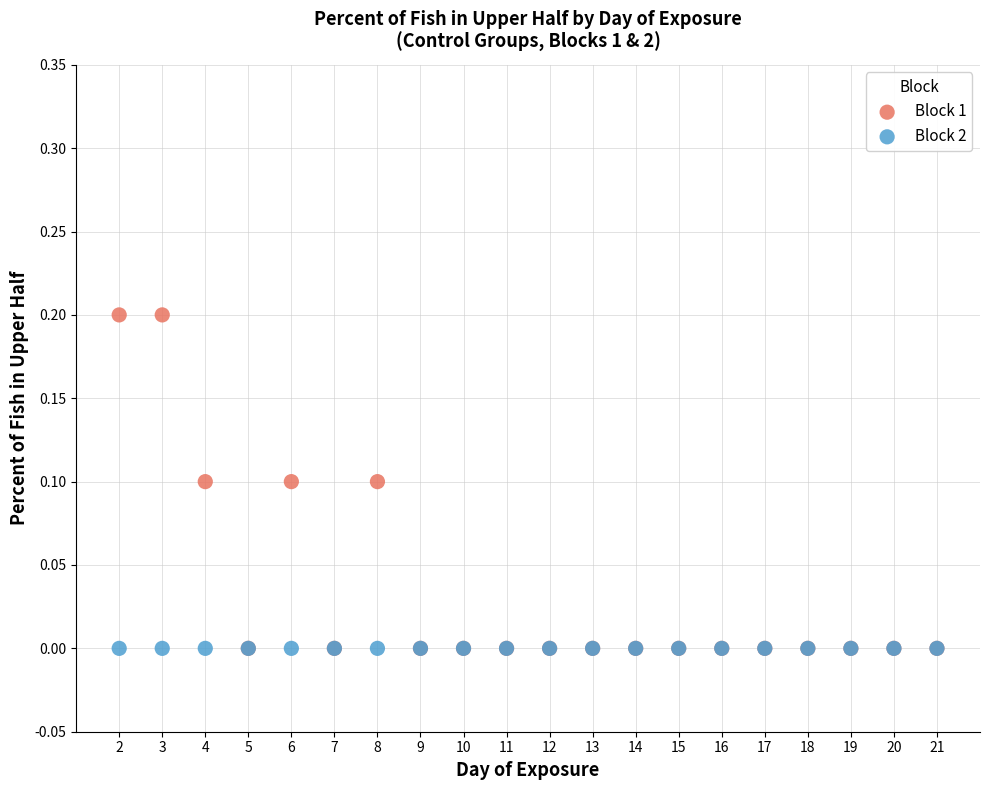

Which series contains the highest Y value?

Block 1